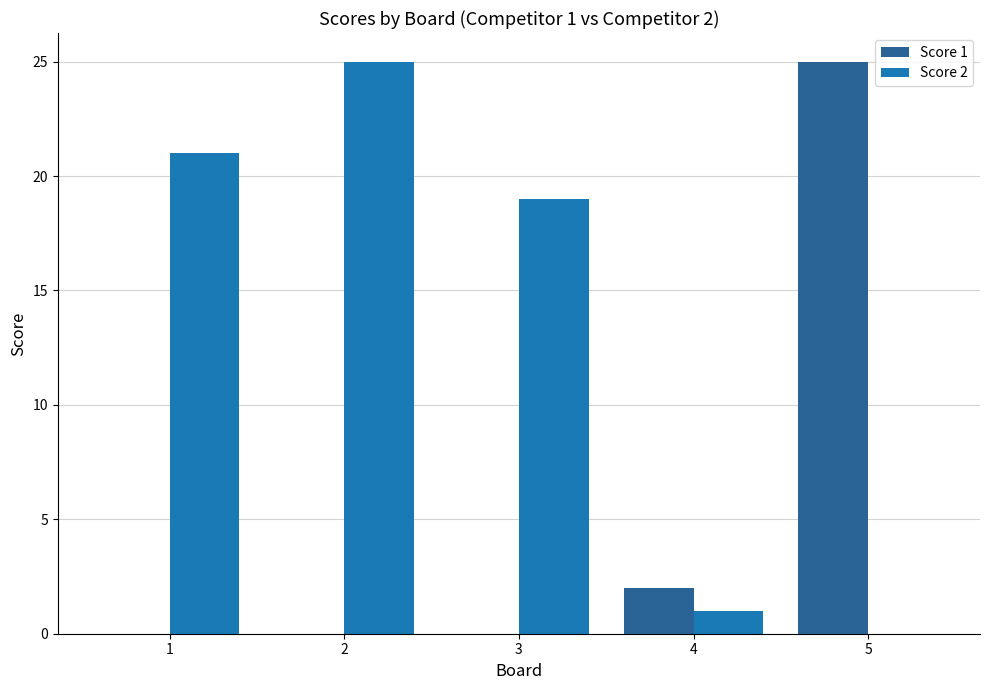

What is the total value across all series at 4?

3